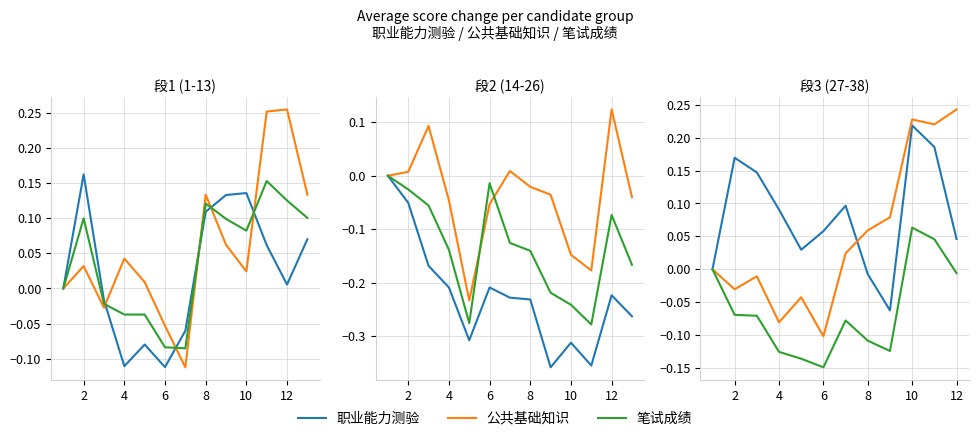

At how many categories does at least one series exceed 0?

11